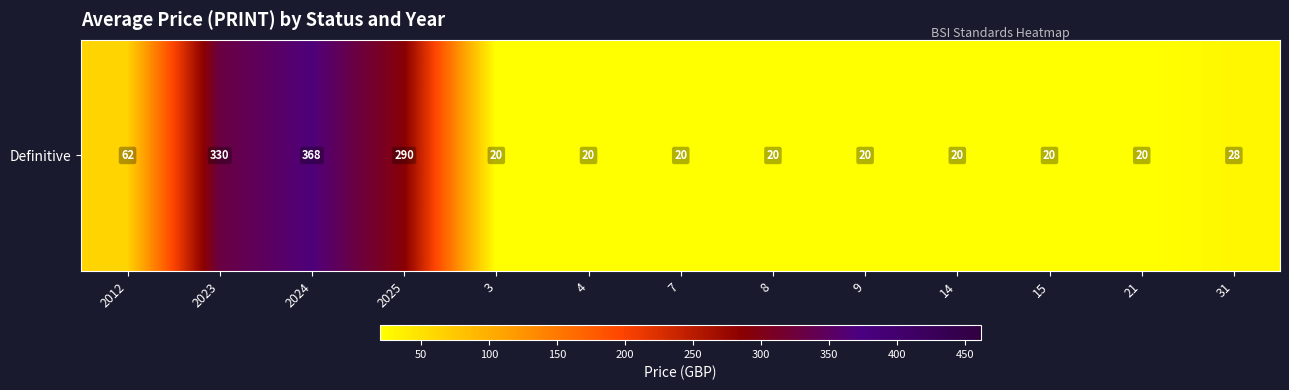

Rank the categories by value from lowest to highest.

3, 4, 7, 8, 9, 14, 15, 21, 31, 2012, 2025, 2023, 2024